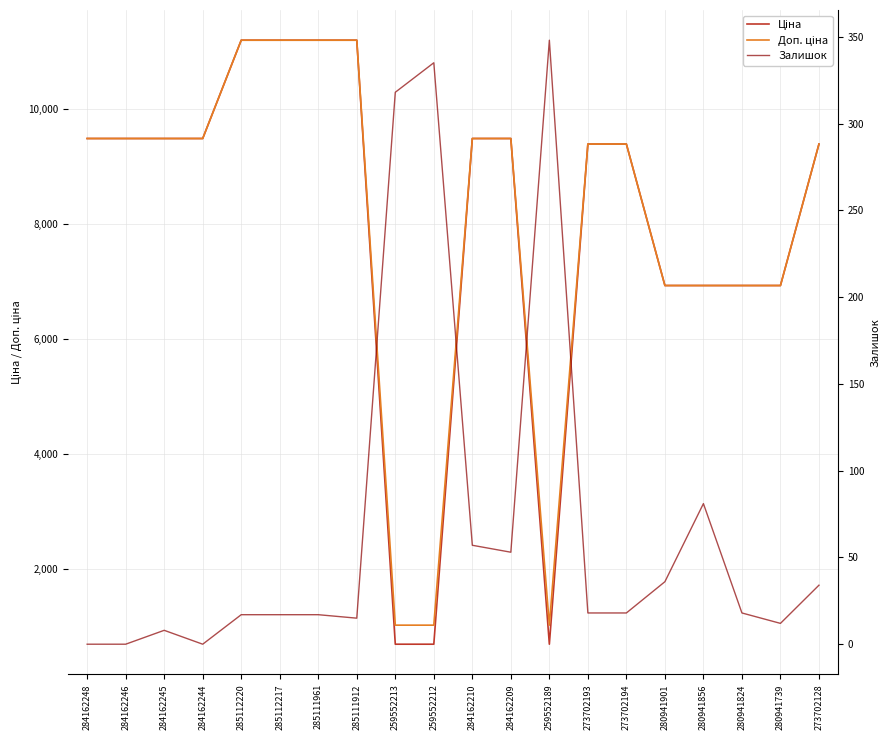

How many values in the Доп. ціна series exceed 9480?

10